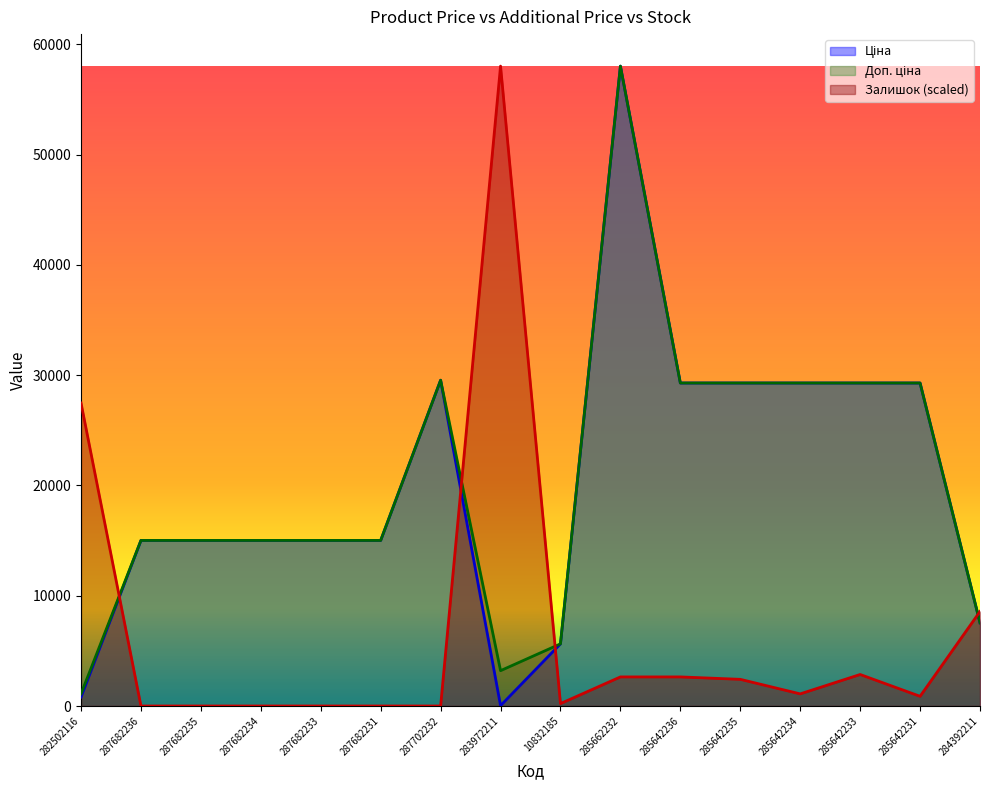

At how many categories does at least one series exceed 17290?

9